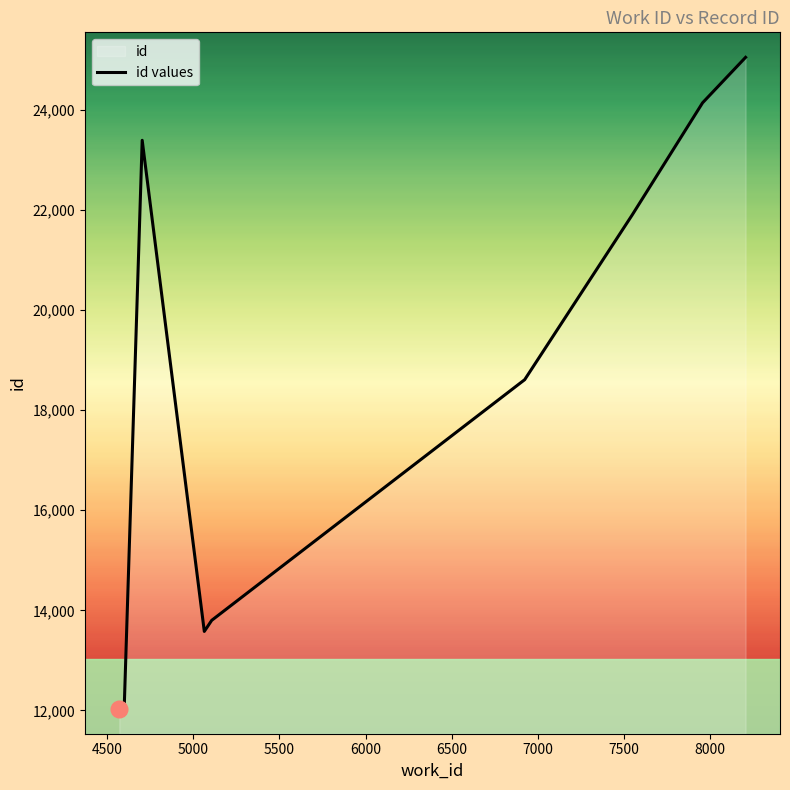

What is the value of the 10th point from the left?

25048